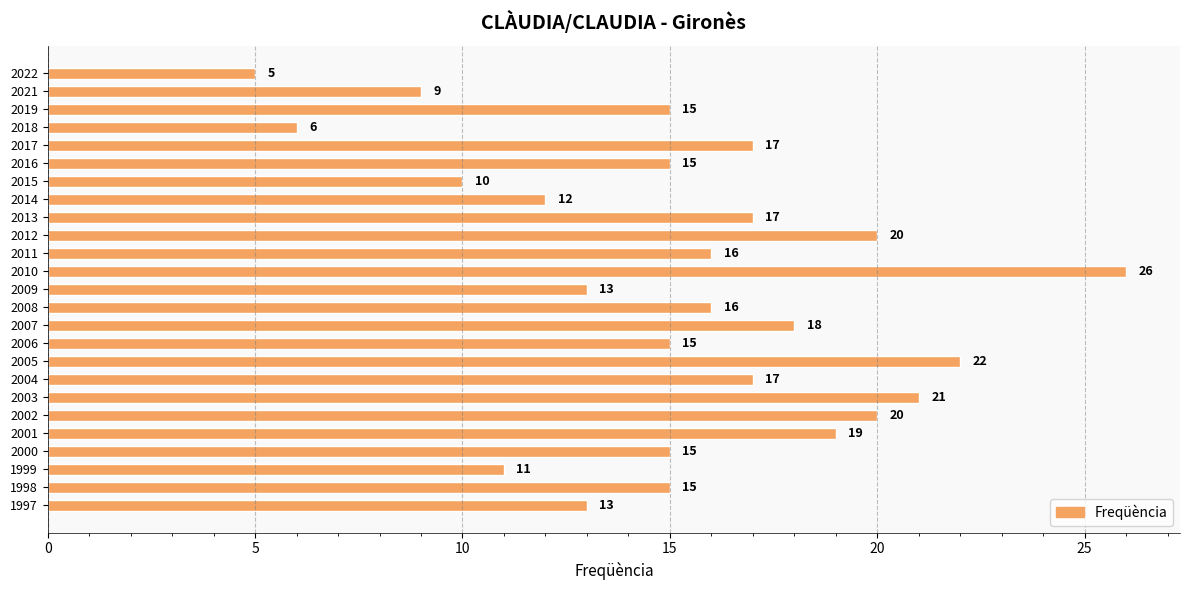

Is it true that the value at 2010 is 26?

True